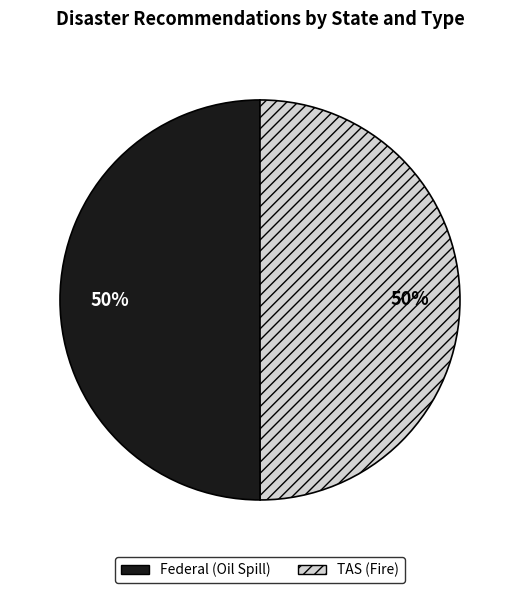

To the nearest percent, what is the average slice percentage?

50%